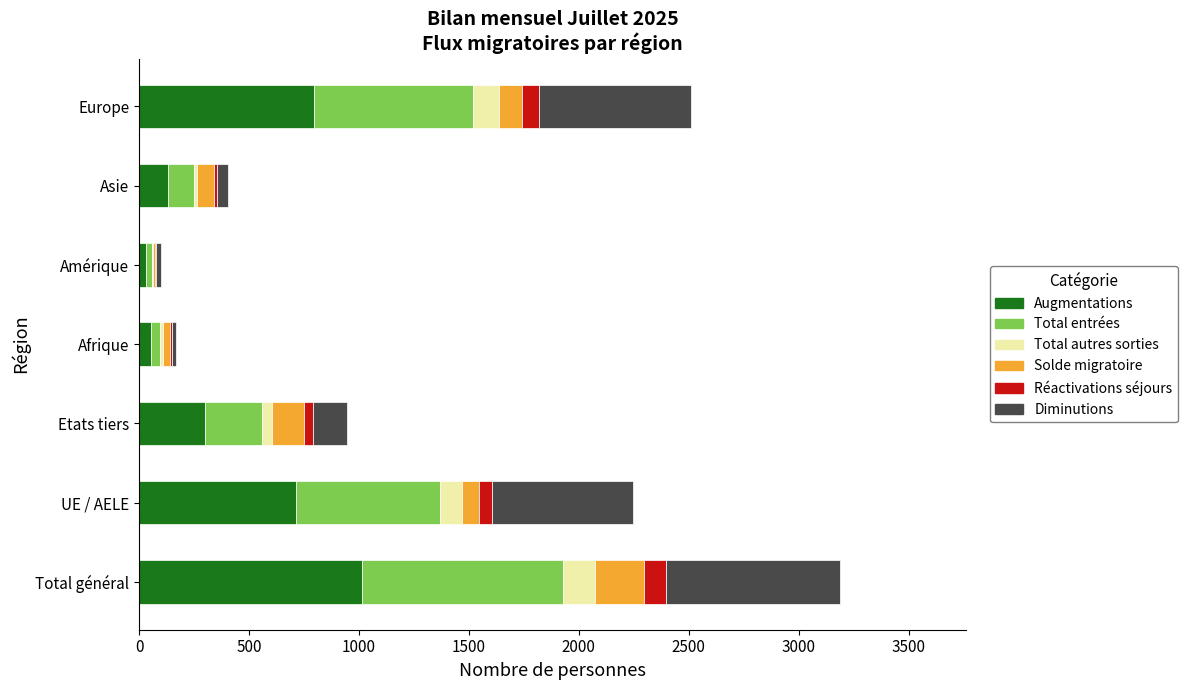

Which category has the highest value in the Augmentations series?

Total général